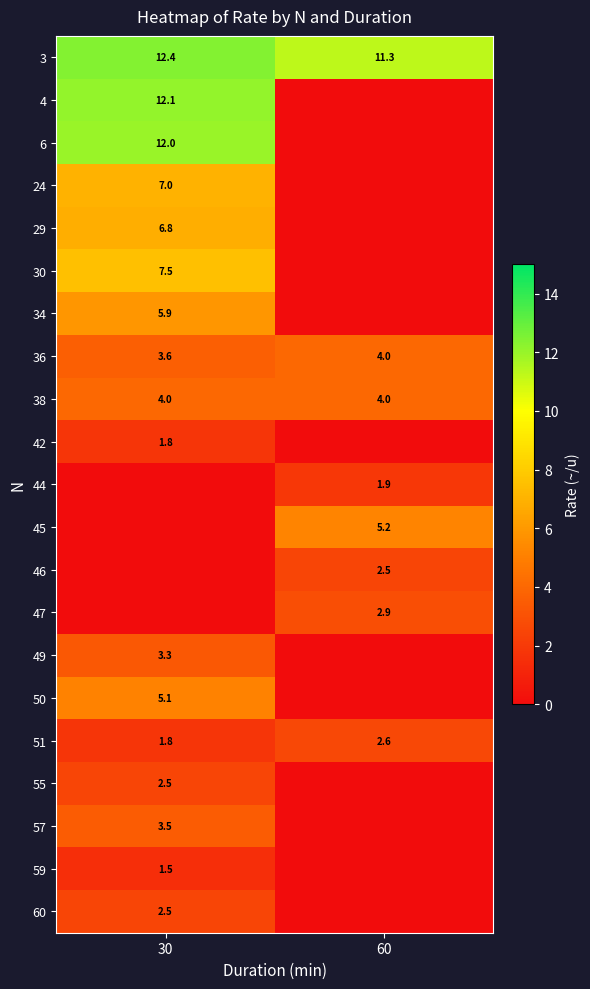

True or false: 24 has a value of 12.2 at 30.

False